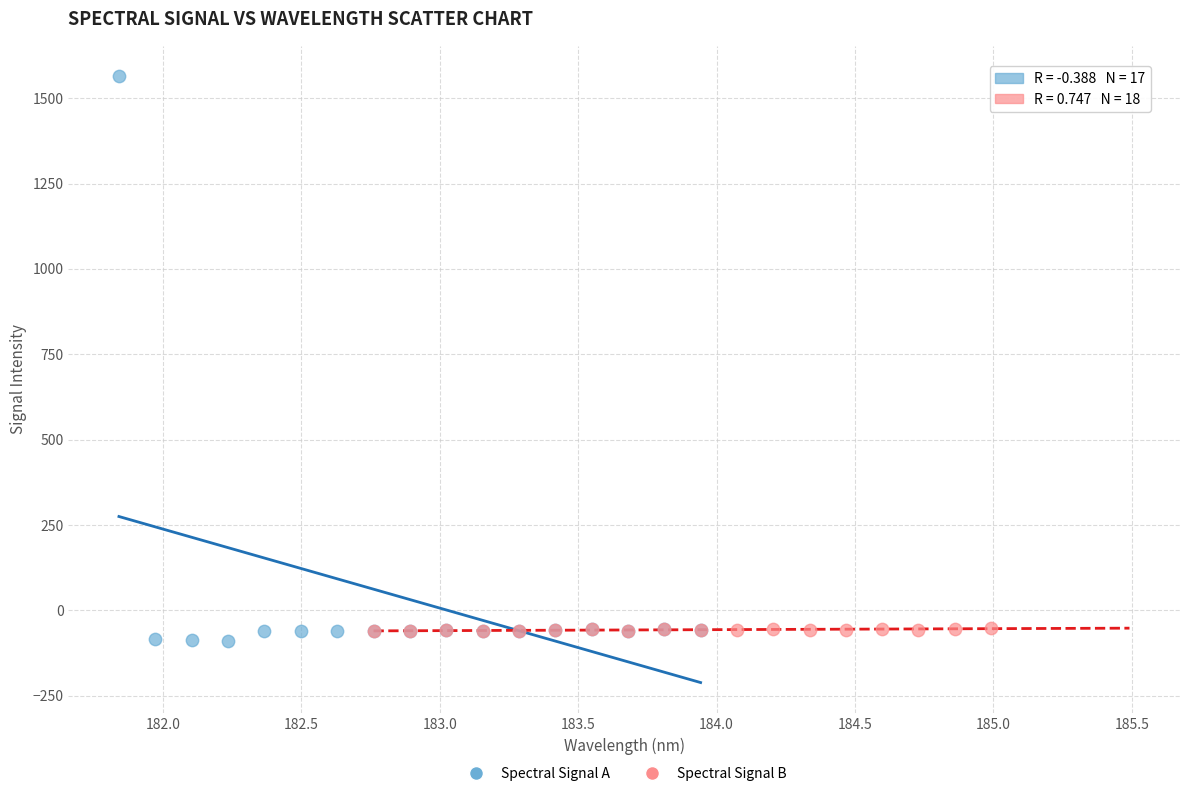

Which series has the largest Y range (max minus min)?

Spectral Signal A